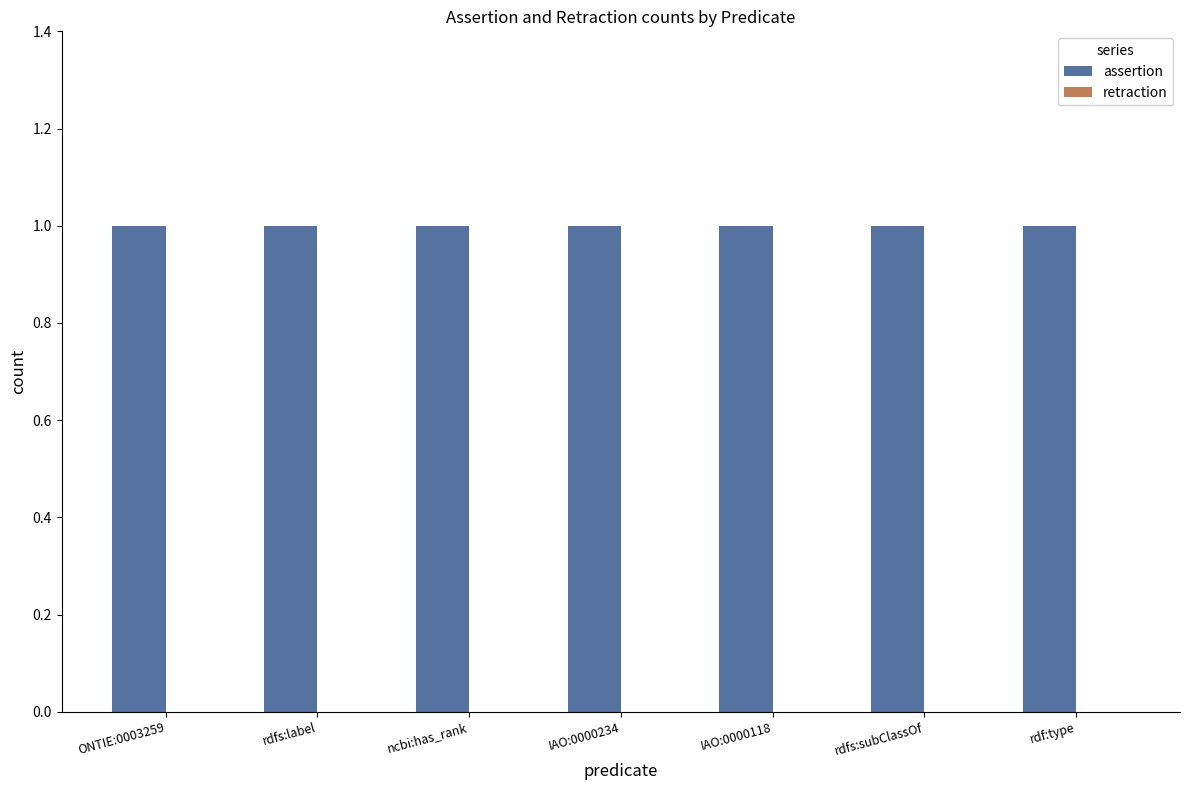

The assertion series shows 2 at rdf:type. True or false?

False